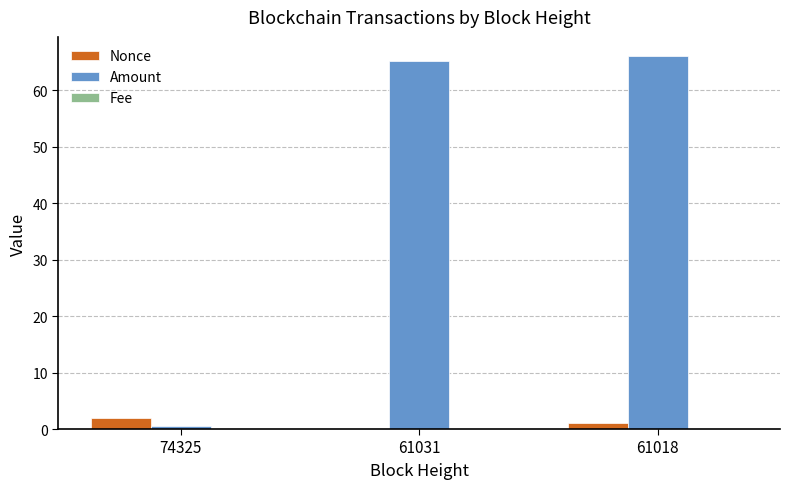

What is the sum of all Nonce values?

3.0